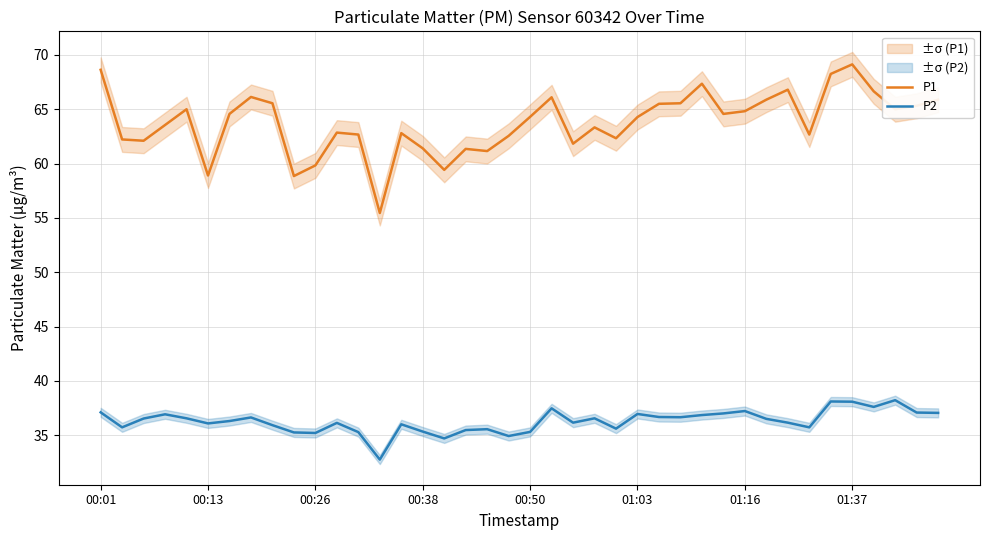

How many data points does each series have?

40